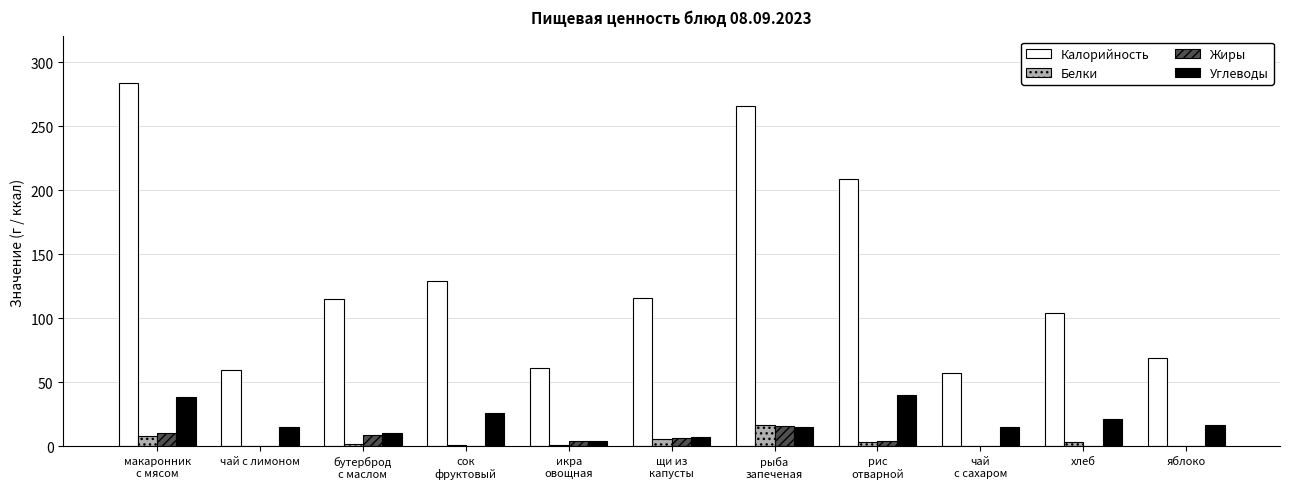

Is the value of Калорийность at яблоко greater than the value of Жиры at чай с лимоном?

Yes